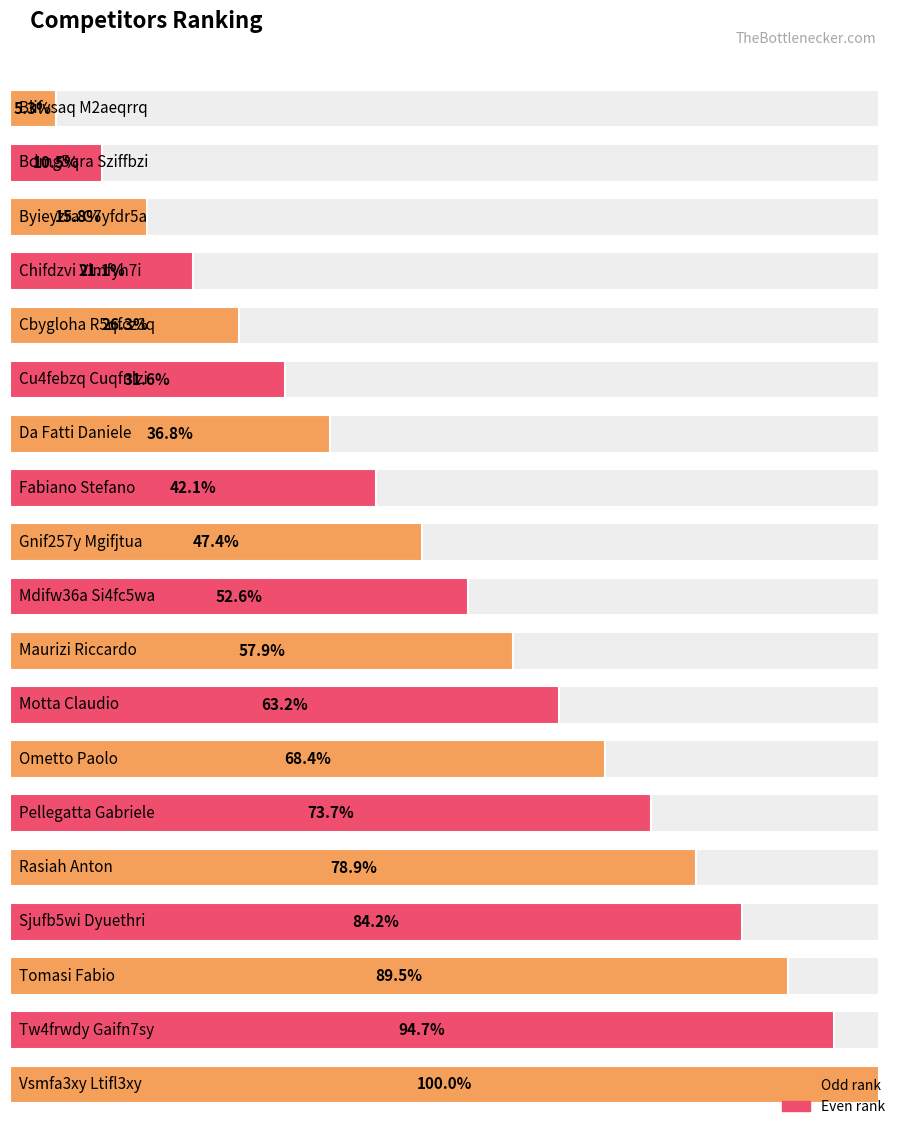

What is the label of the 17th bar from the right?

Byieyzra G7yfdr5a